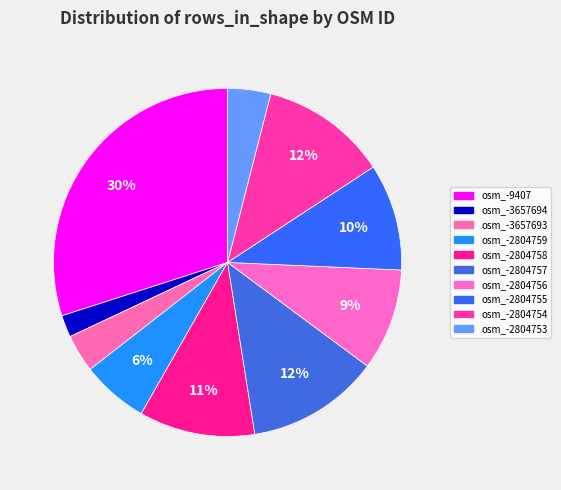

Which slice is the smallest?

osm_-3657694